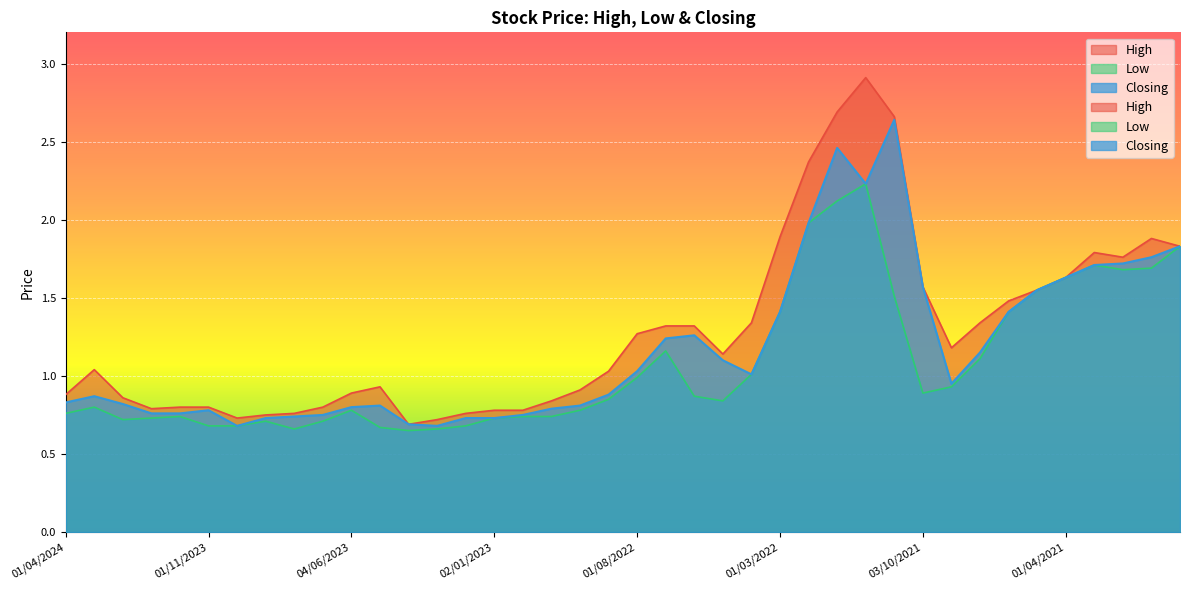

The Low series shows 0.9 at 01/03/2023. True or false?

False